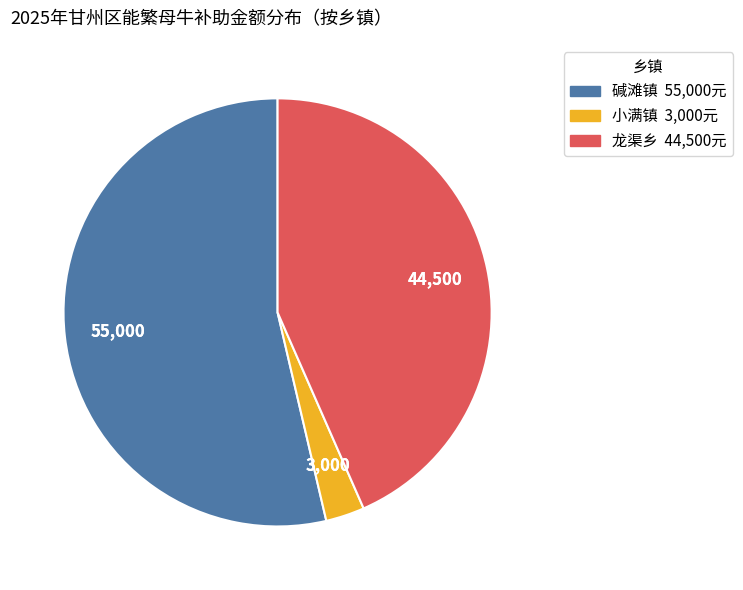

Does any single category account for the majority?

Yes